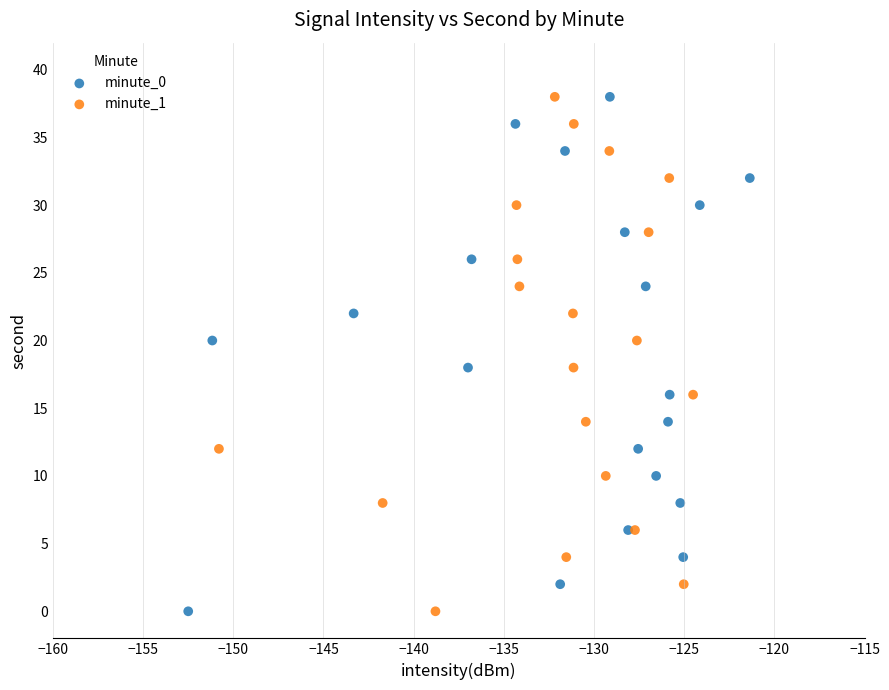

What are all the series names shown in the legend?

minute_0, minute_1